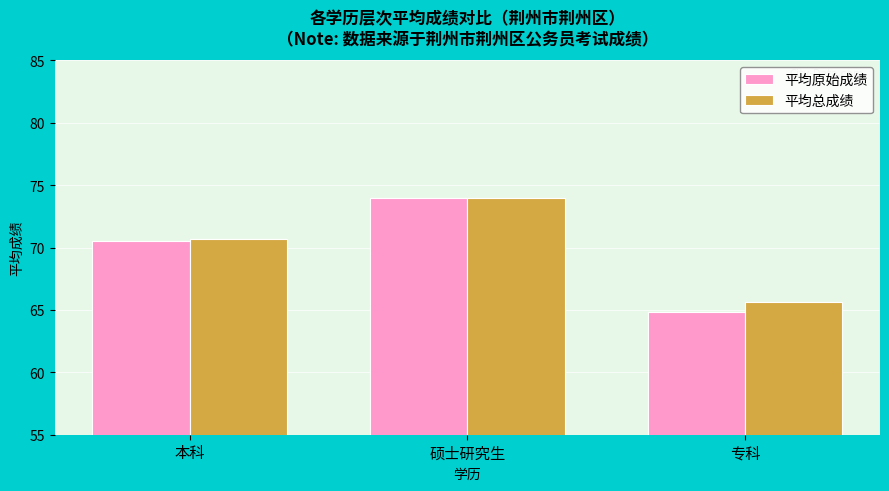

What is the difference between the maximum and minimum values in the 平均总成绩 series?

8.4